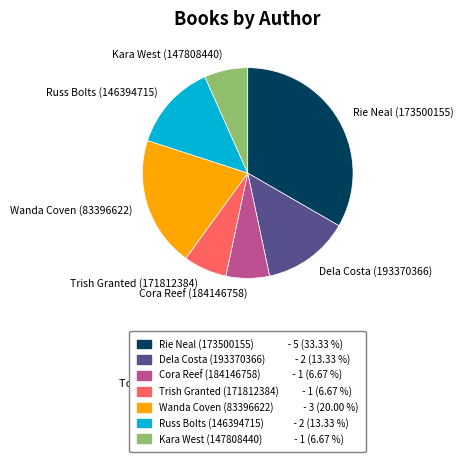

Which category has the biggest portion of the pie?

Rie Neal (173500155)